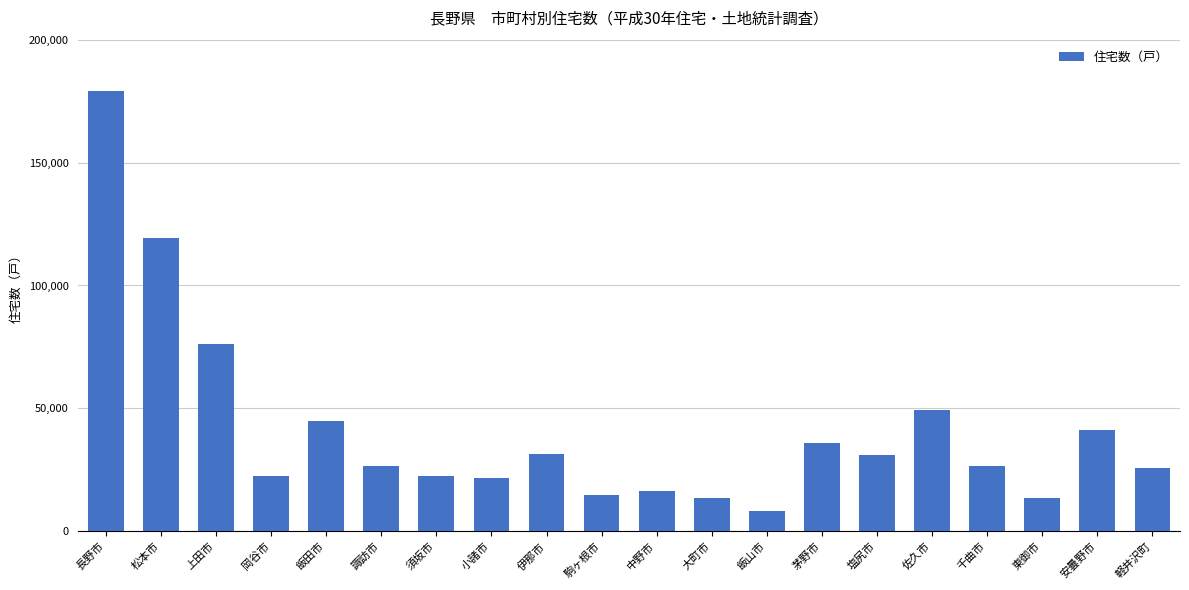

What is the smallest value displayed?

8390